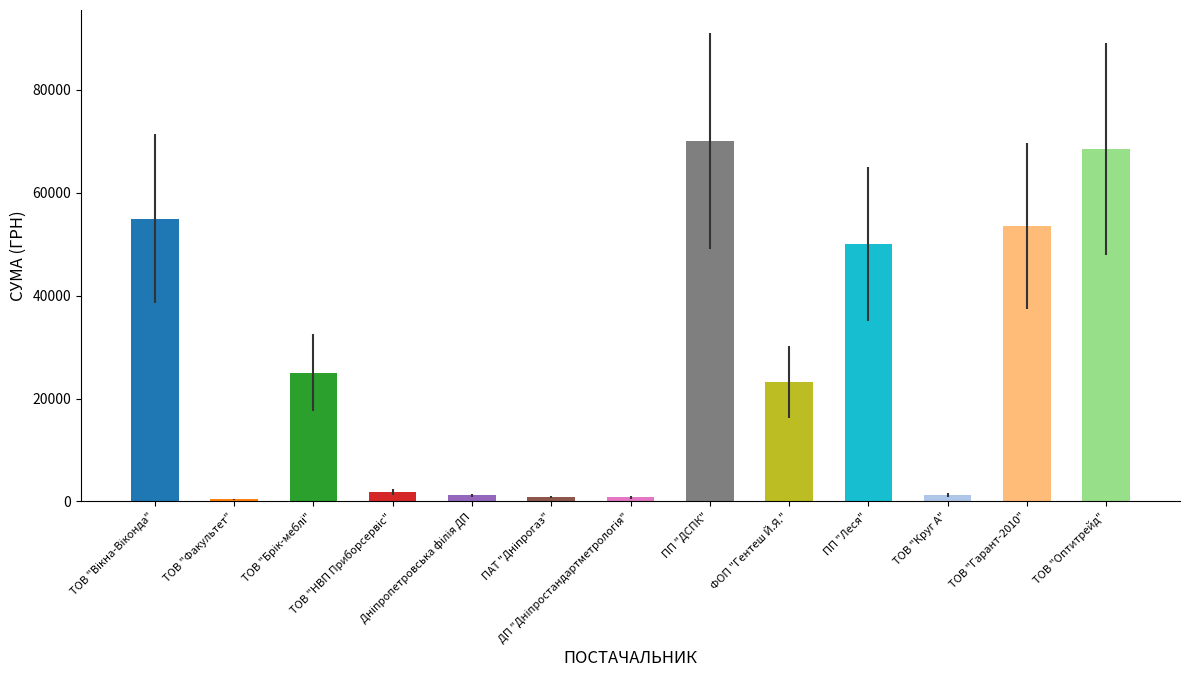

What is the difference between the maximum and minimum values?

69569.0